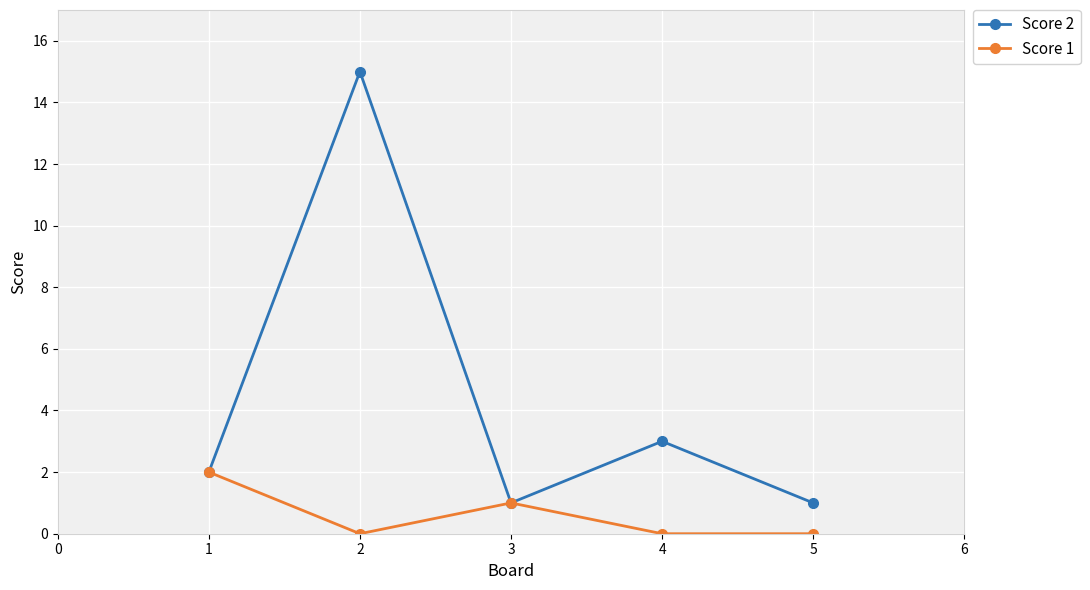

The value of Score 2 at 1 is 2. True or false?

True